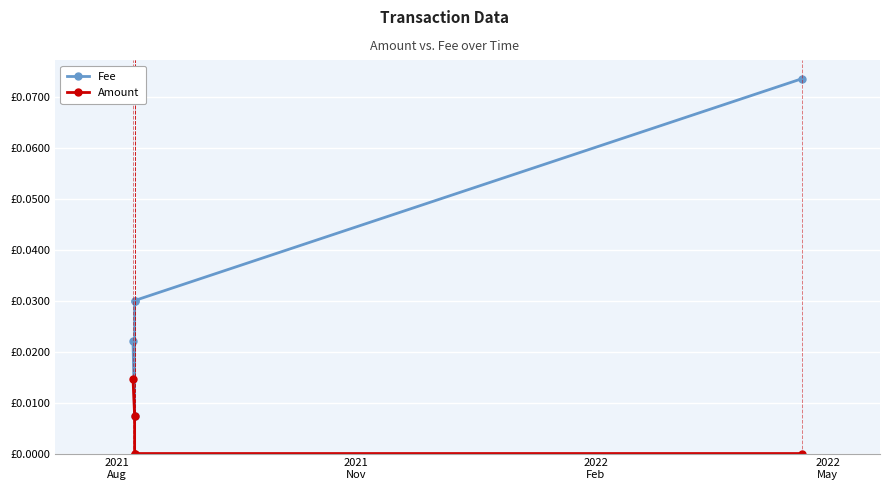

True or false: Amount has more than 1 interior local peaks.

False